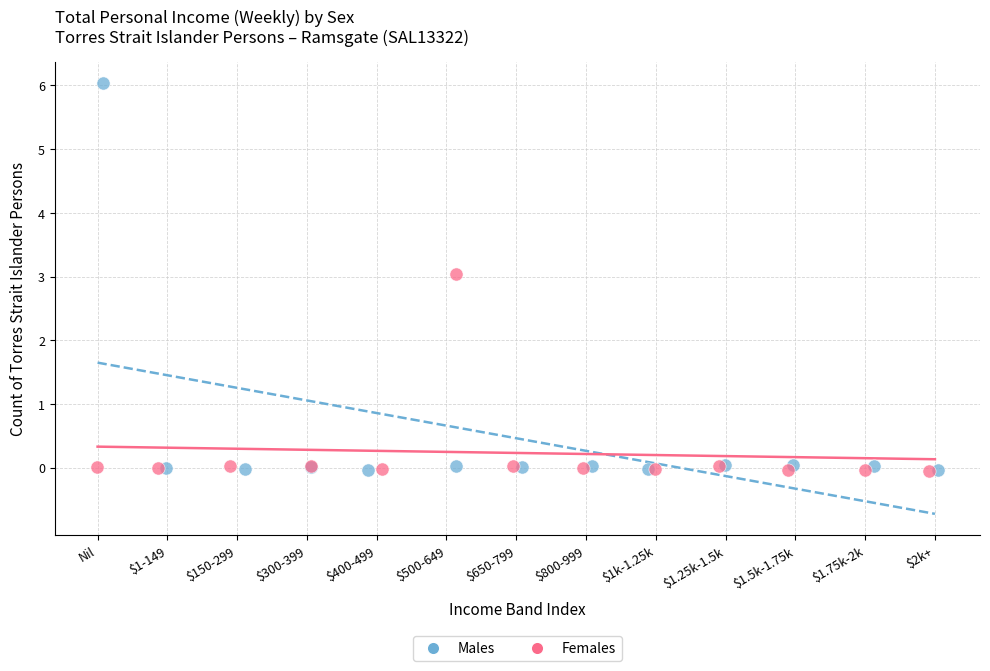

Which series has the widest spread of Y values?

Males